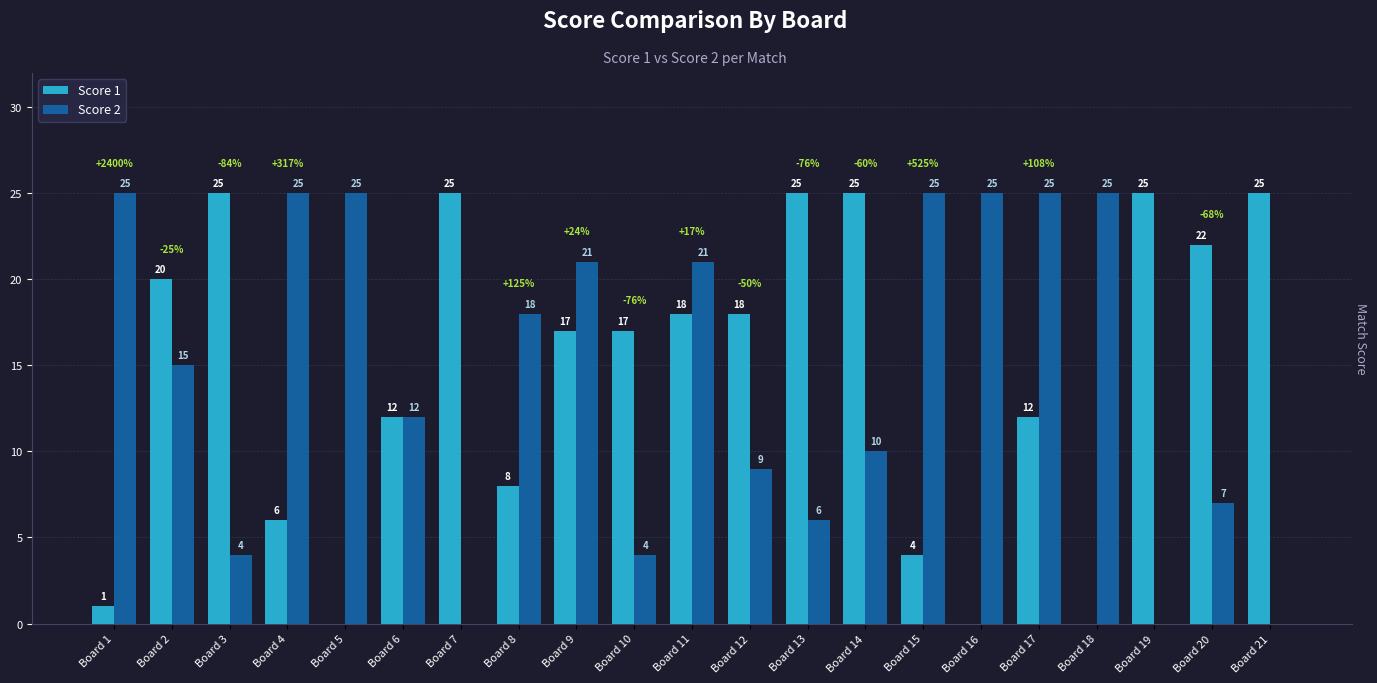

Is it true that Score 2 equals 13 at Board 4?

False